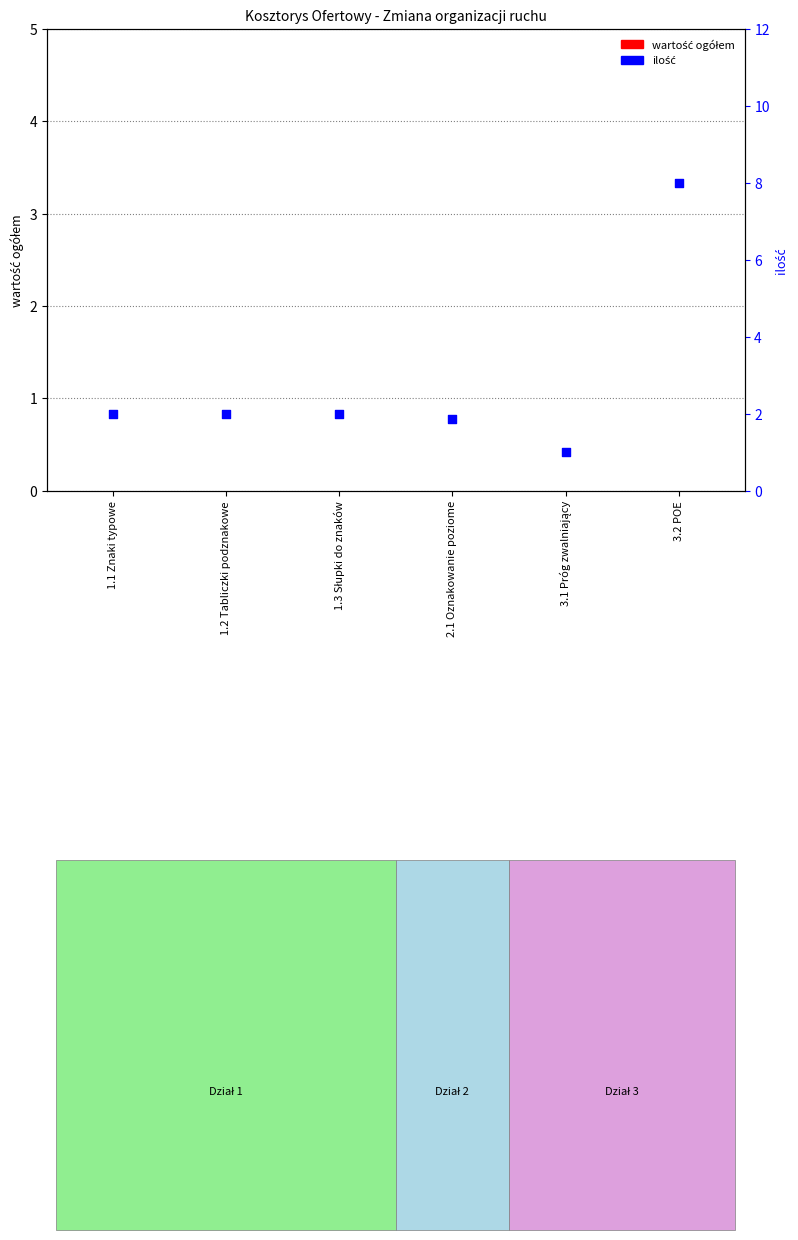

Which series has the largest total across all categories?

ilość